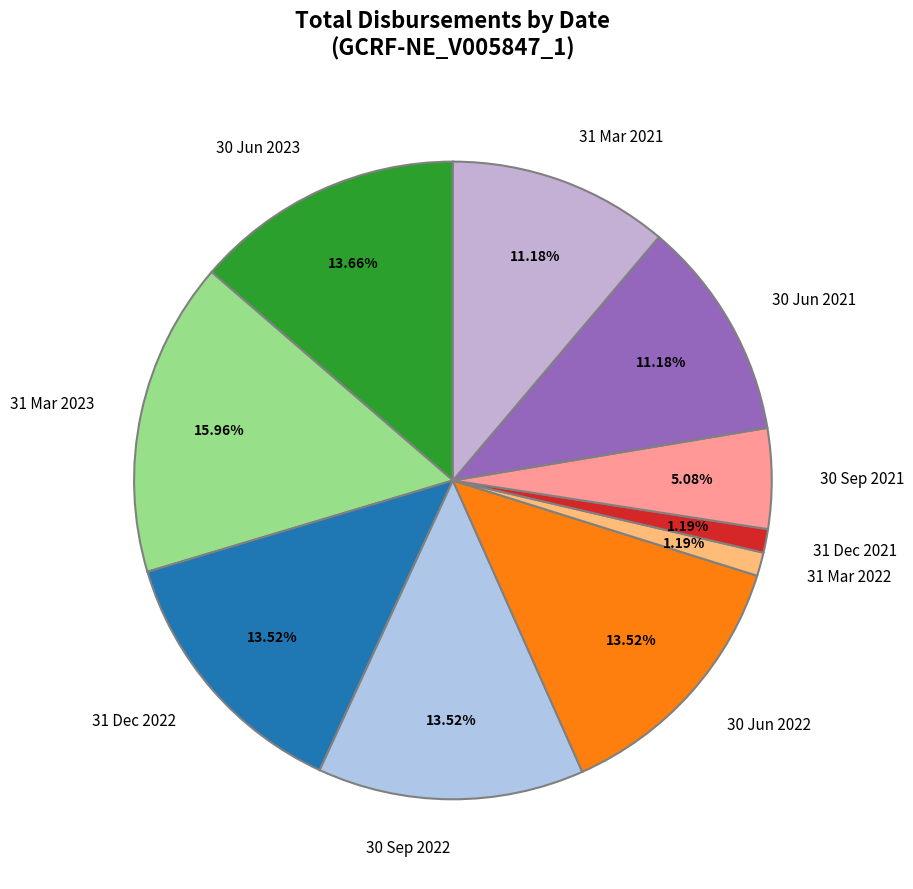

To the nearest percent, what is the difference between the largest and smallest slice percentages?

15%